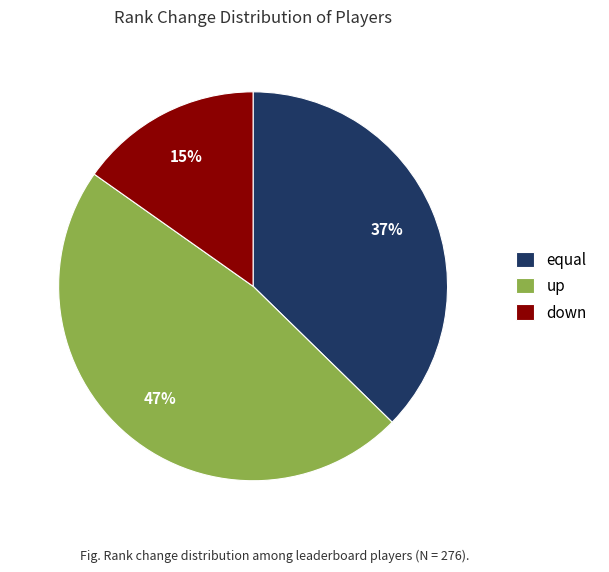

Is there any slice that represents more than half of the pie?

No